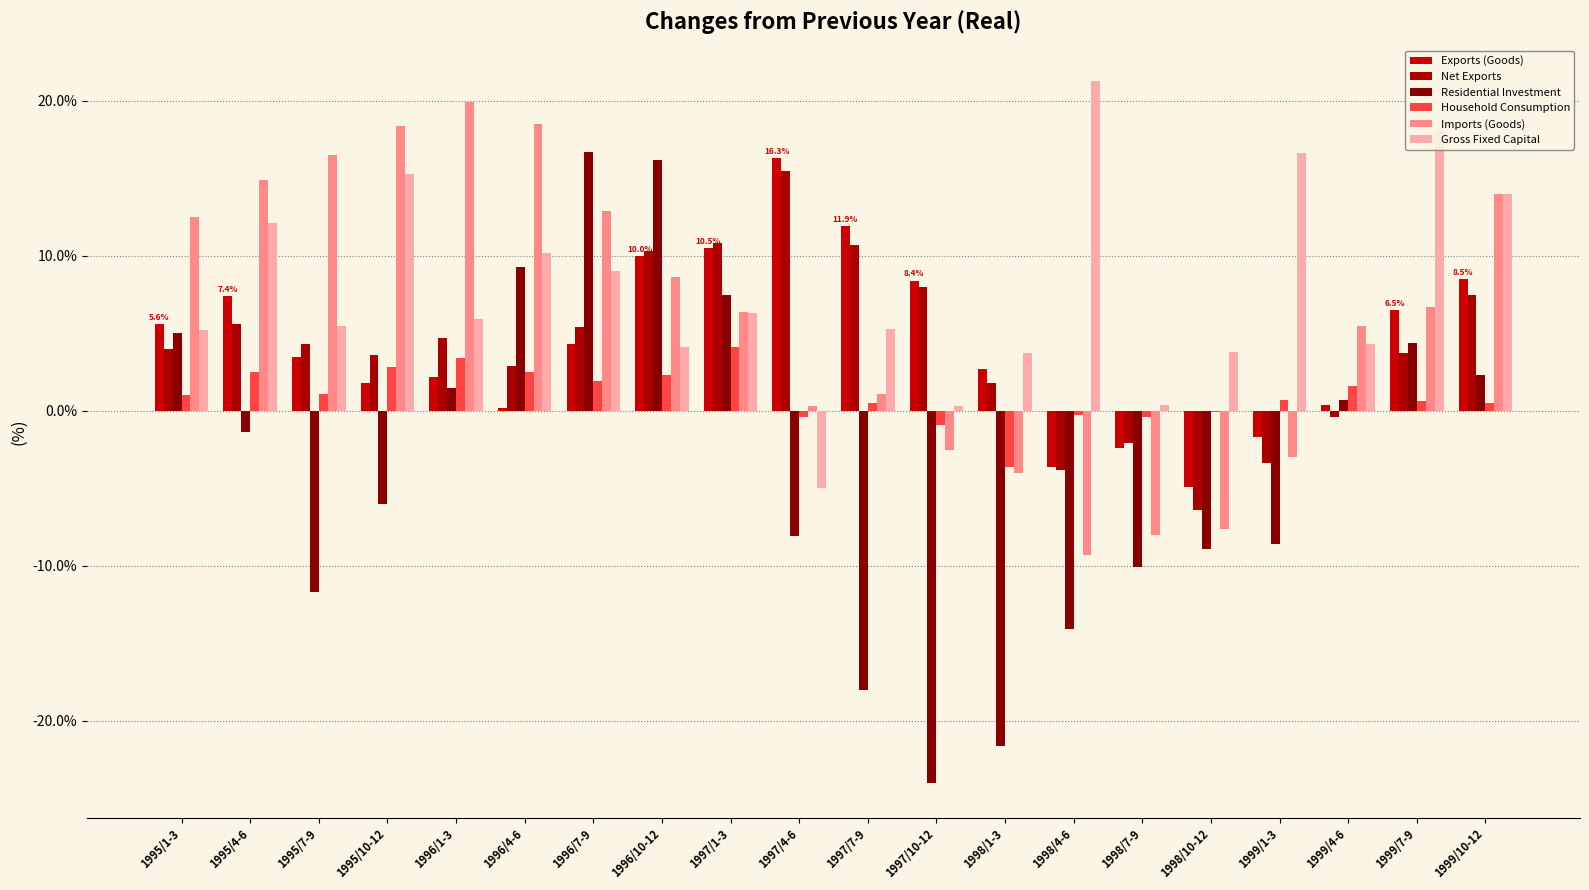

Reading left to right, extract all data points from this chart.

Exports (Goods): 5.6	7.4	3.5	1.8	2.2	0.2	4.3	10.0	10.5	16.3	11.9	8.4	2.7	-3.6	-2.4	-4.9	-1.7	0.4	6.5	8.5
Net Exports: 4.0	5.6	4.3	3.6	4.7	2.9	5.4	10.3	10.8	15.5	10.7	8.0	1.8	-3.8	-2.1	-6.4	-3.4	-0.4	3.7	7.5
Residential Investment: 5.0	-1.4	-11.7	-6.0	1.5	9.3	16.7	16.2	7.5	-8.1	-18.0	-24.0	-21.6	-14.1	-10.1	-8.9	-8.6	0.7	4.4	2.3
Household Consumption: 1.0	2.5	1.1	2.8	3.4	2.5	1.9	2.3	4.1	-0.4	0.5	-0.9	-3.6	-0.3	-0.4	-0.1	0.7	1.6	0.6	0.5
Imports (Goods): 12.5	14.9	16.5	18.4	19.9	18.5	12.9	8.6	6.4	0.3	1.1	-2.5	-4.0	-9.3	-8.0	-7.6	-3.0	5.5	6.7	14.0
Gross Fixed Capital: 5.2	12.1	5.5	15.3	5.9	10.2	9.0	4.1	6.3	-5.0	5.3	0.3	3.7	21.3	0.4	3.8	16.6	4.3	18.1	14.0